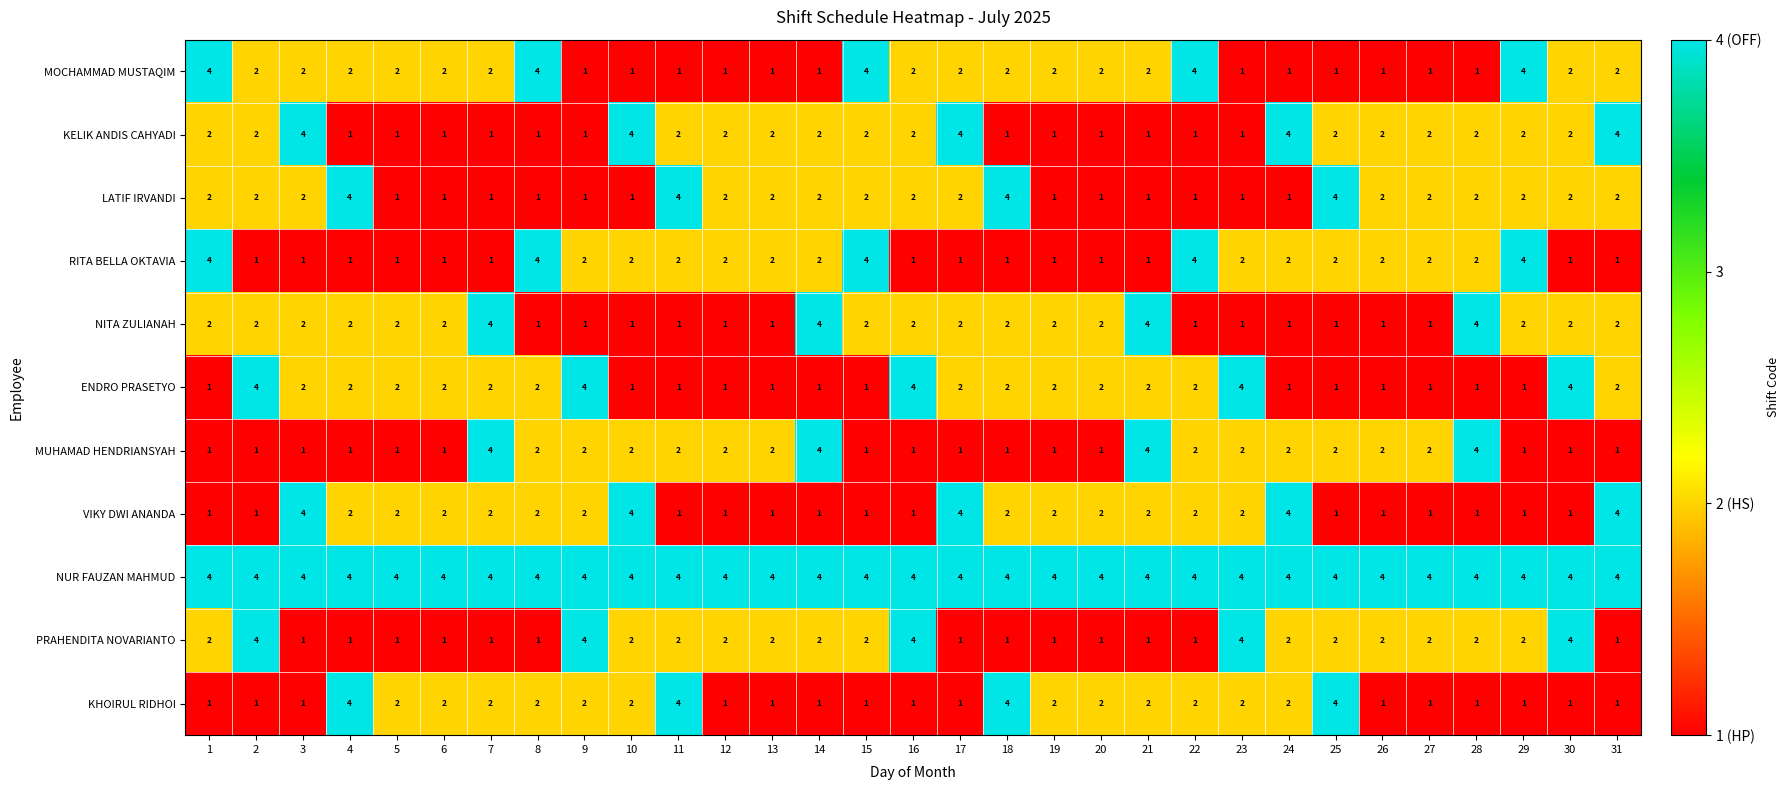

The value of ENDRO PRASETYO at 27 is 1. True or false?

True